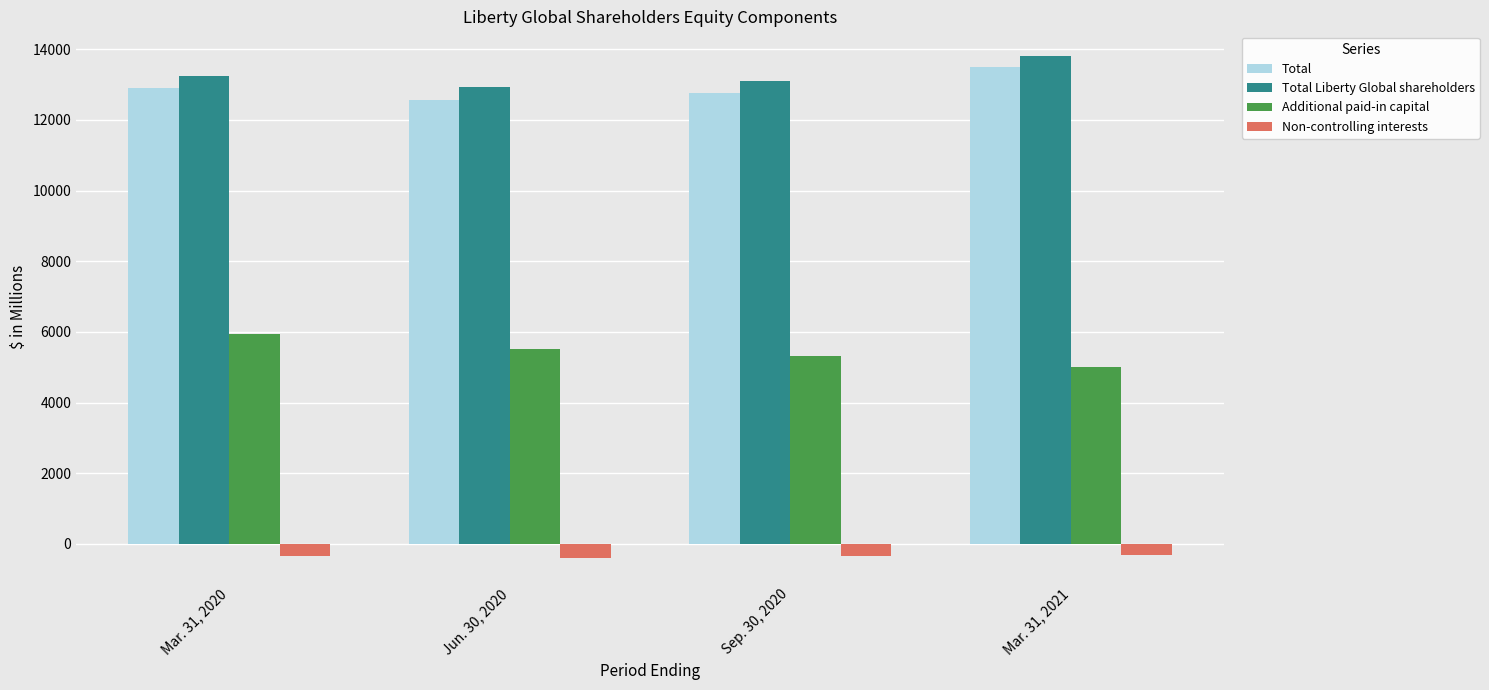

What is the spread (max minus min) of values at Sep. 30, 2020?

13426.4